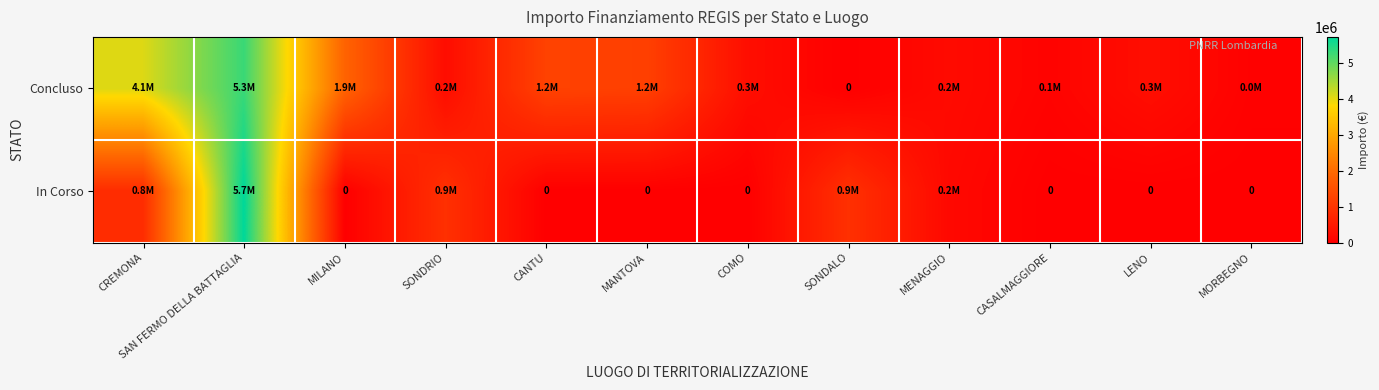

At which label does Concluso reach its minimum?

SONDALO